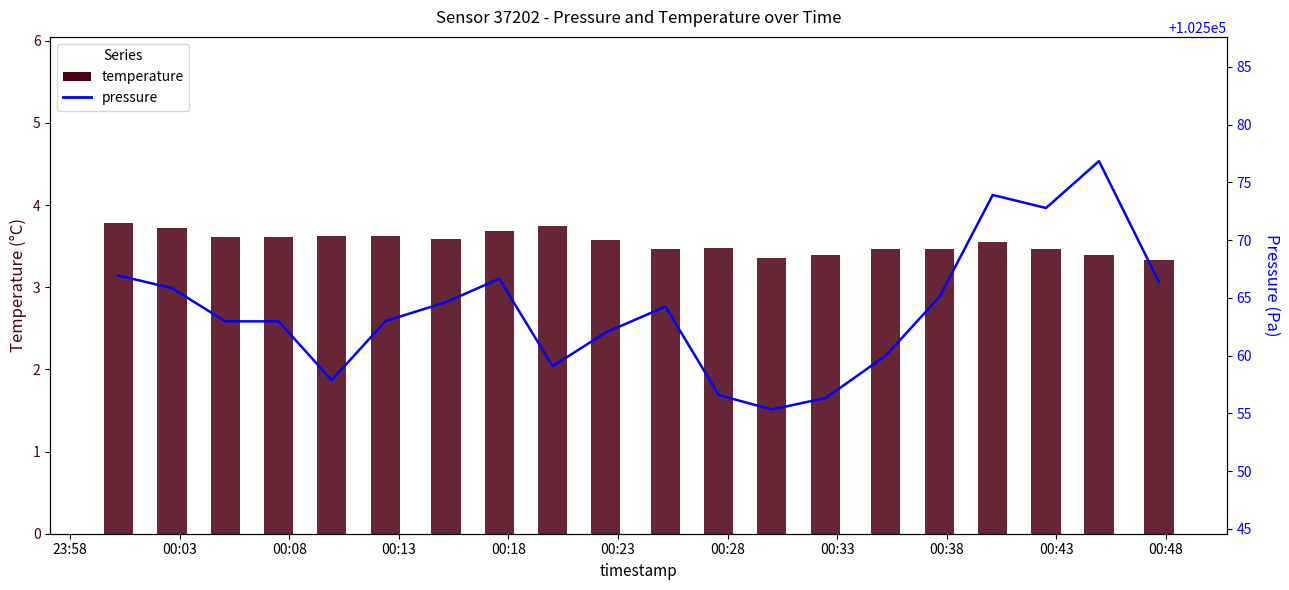

How many categories are shown in the chart?

20